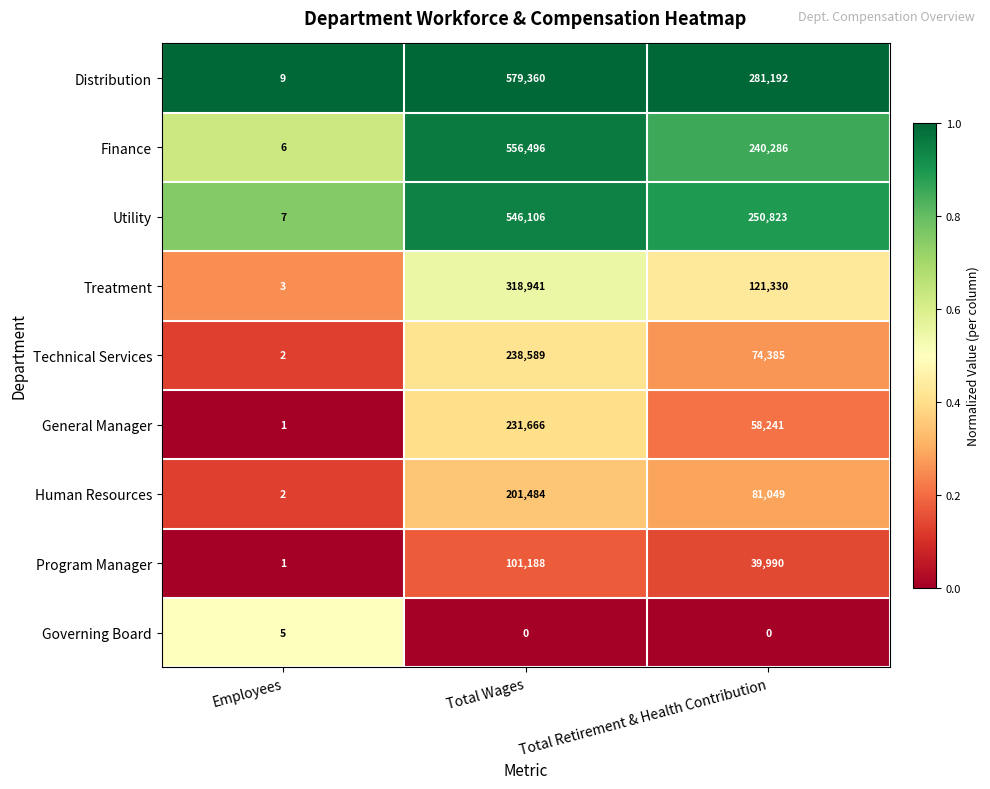

What is the minimum value for Utility?

7